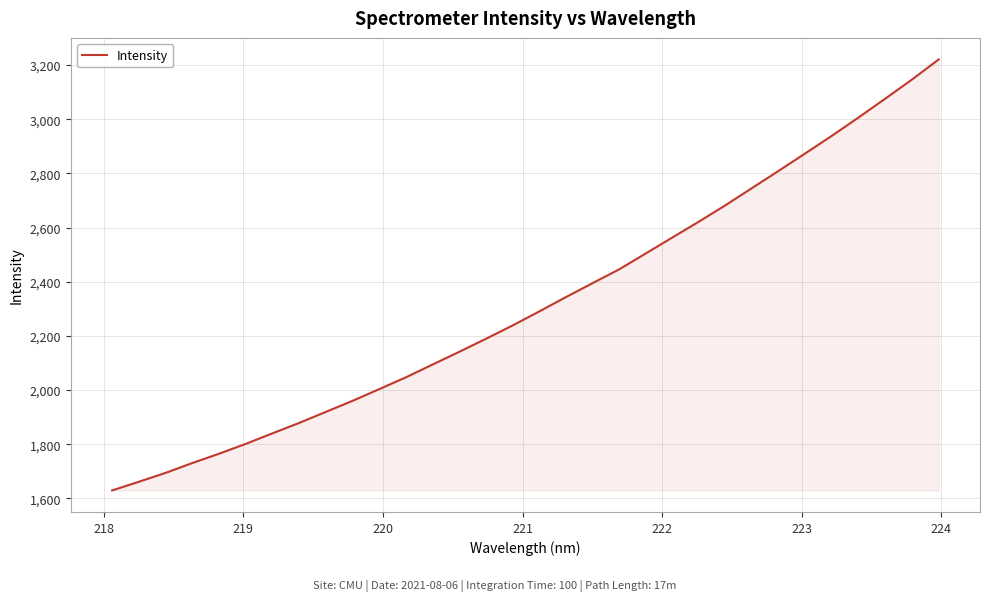

Reading left to right, what are all the values shown in this chart?

1629.7	1661.6	1694.3	1730.6	1765.0	1801.3	1840.1	1878.5	1919.2	1960.0	2003.2	2046.8	2093.9	2140.9	2189.0	2238.1	2289.9	2342.8	2394.3	2445.4	2504.1	2563.2	2622.0	2682.7	2746.3	2810.0	2874.5	2939.5	3007.1	3076.3	3146.7	3220.7